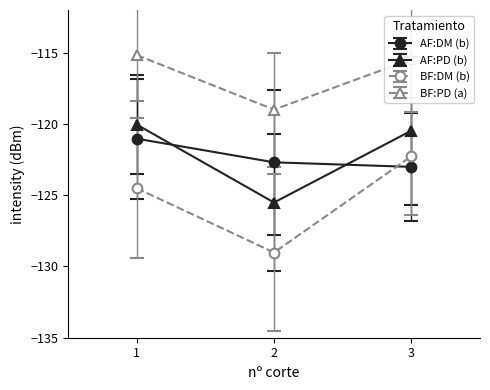

Which label corresponds to the largest value in the chart?

1